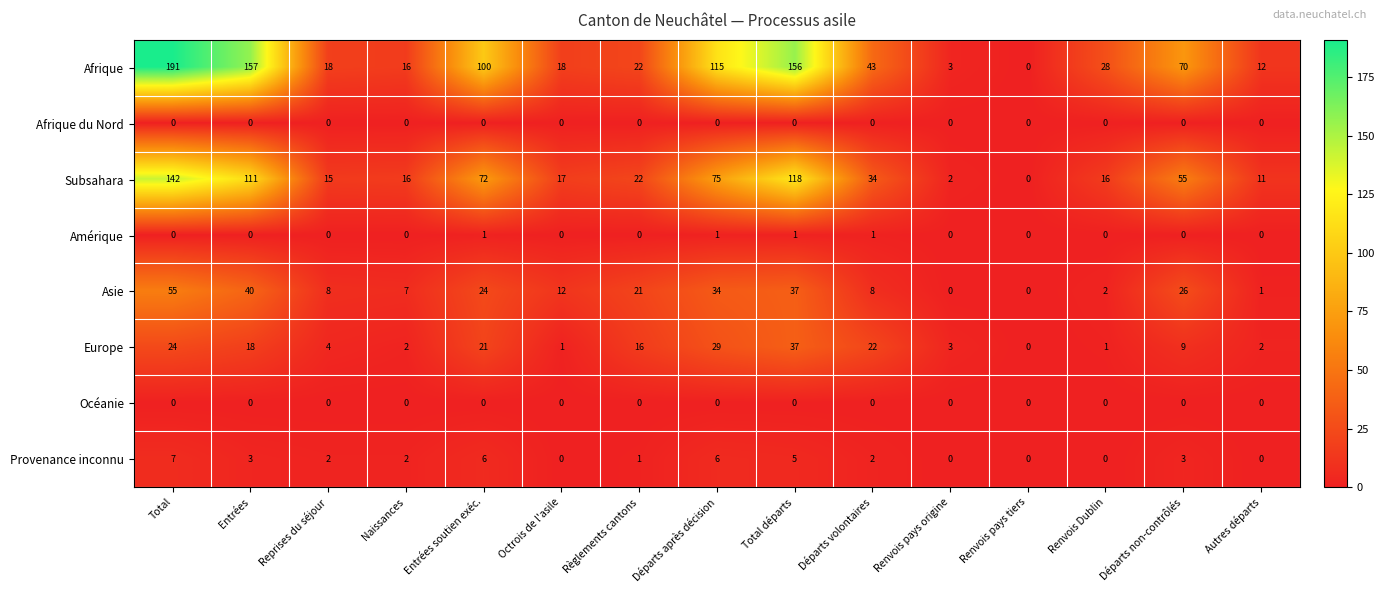

Where does the Europe series first go above 9?

Total